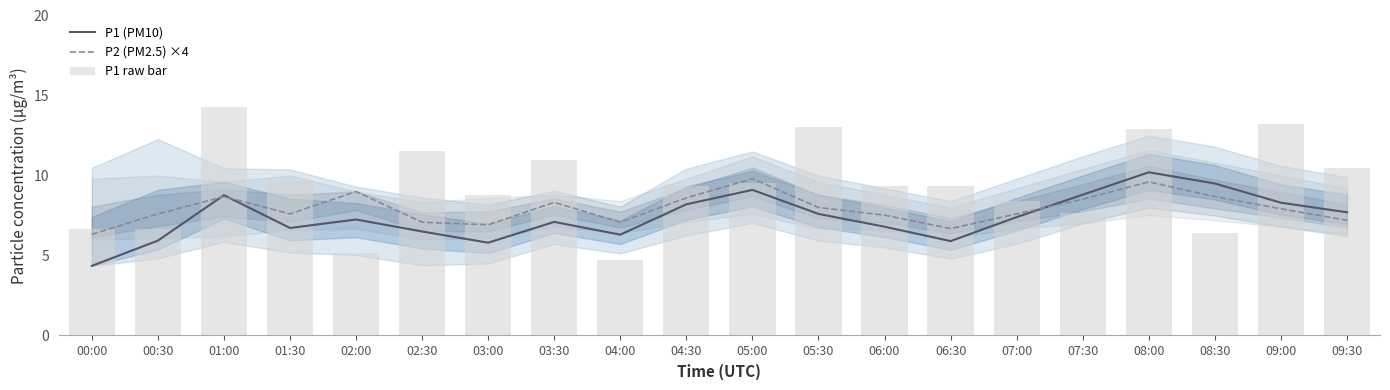

List the labels in order of P2 (PM2.5) ×4 value, largest first.

05:00, 08:00, 02:00, 01:00, 08:30, 04:30, 07:30, 03:30, 05:30, 09:00, 00:30, 01:30, 07:00, 06:00, 09:30, 02:30, 04:00, 03:00, 06:30, 00:00